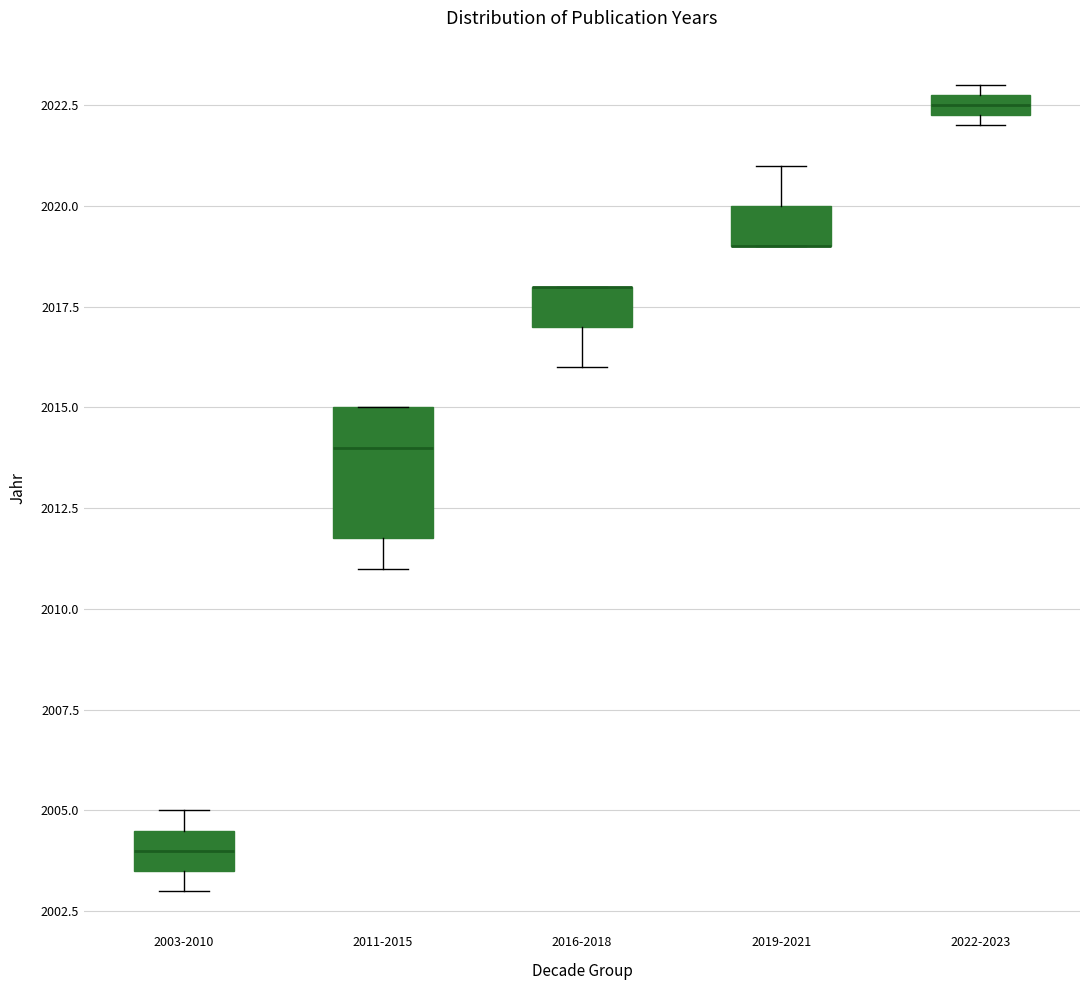

Which box is the tallest, from its lower edge to its upper edge?

2011-2015